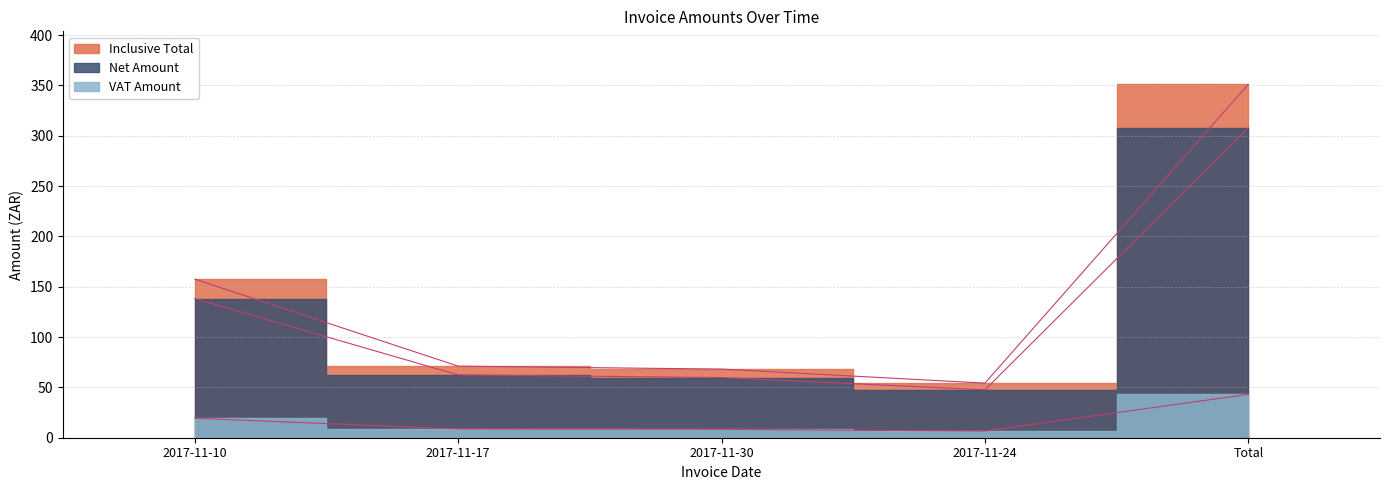

True or false: Inclusive Total and VAT Amount cross at least once.

False